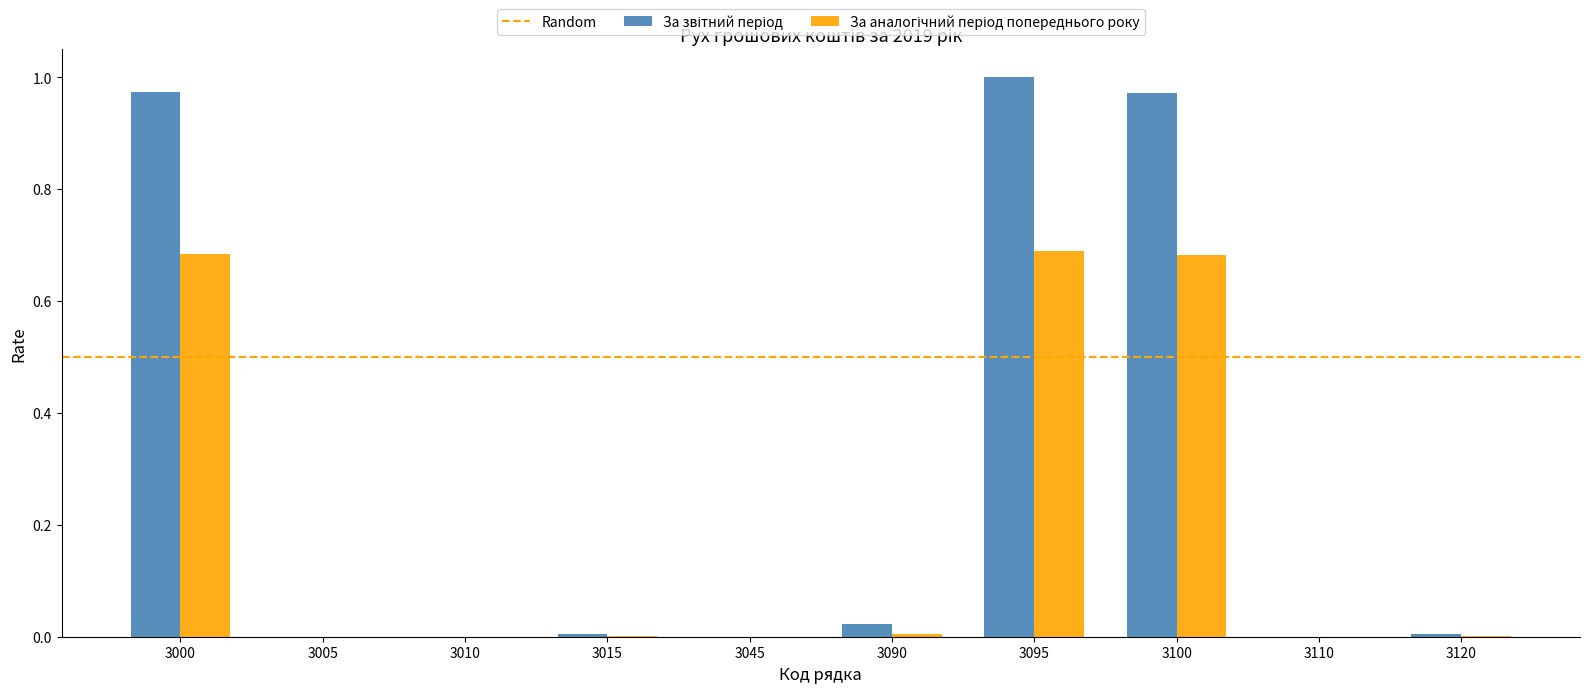

How many categories are shown in the chart?

10